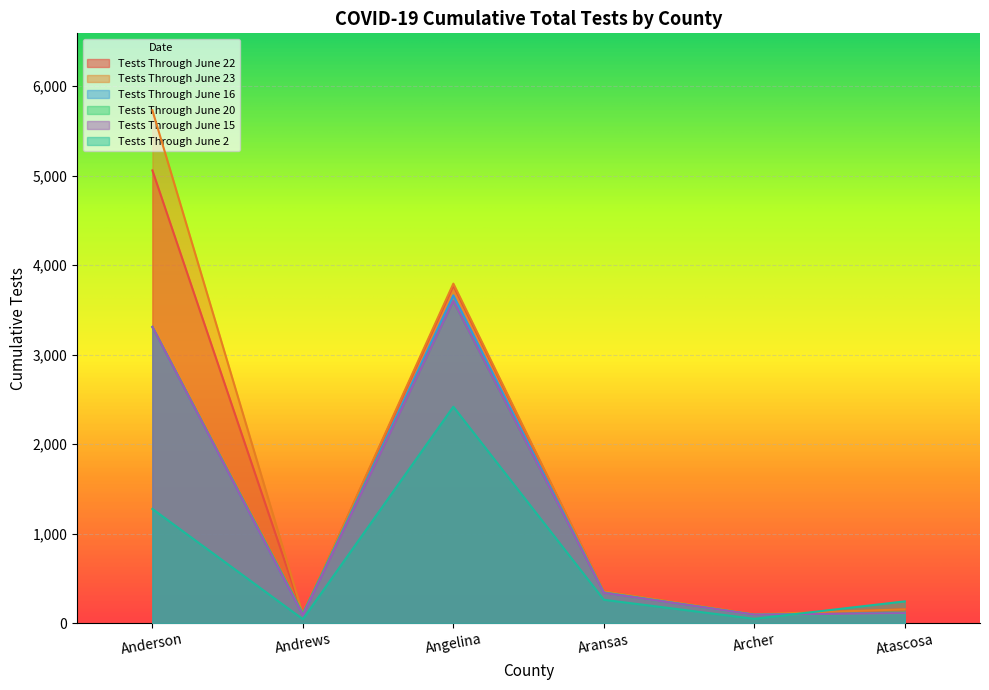

Between Aransas and Anderson, which is larger?

Anderson